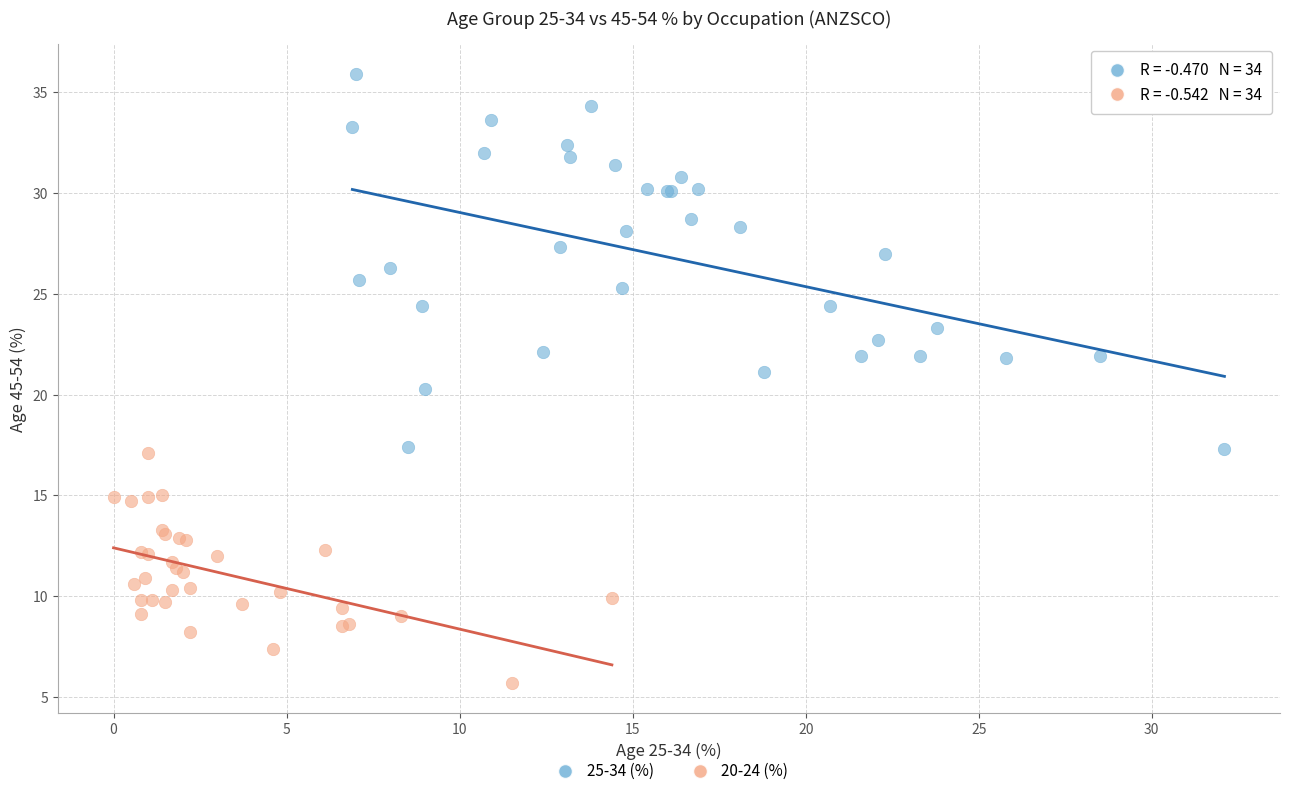

Which series contains the highest Y value?

25-34 (%)